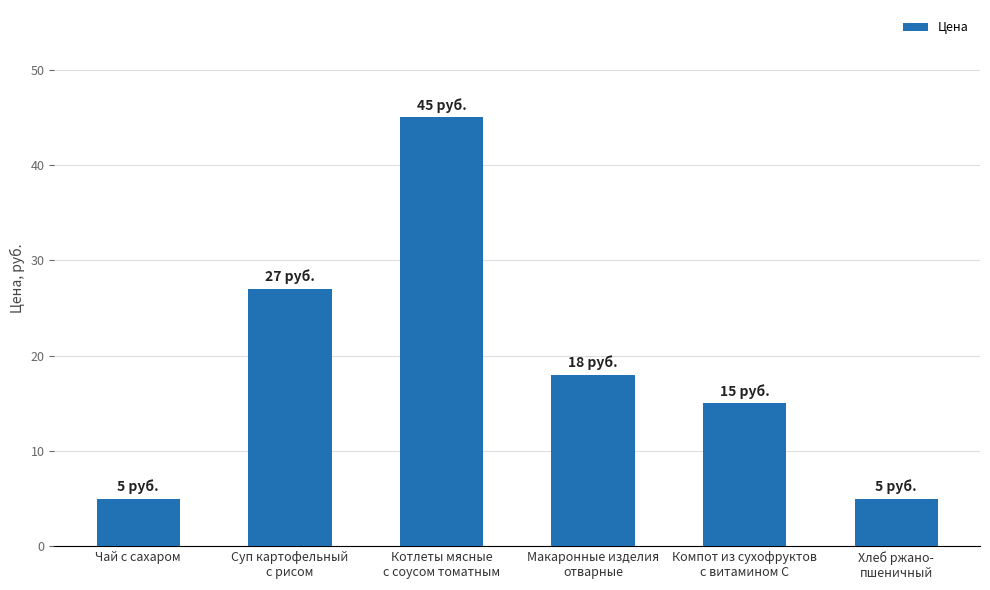

Reading right to left, list all the values displayed in this chart.

Хлеб ржано-
пшеничный=5	Компот из сухофруктов
с витамином С=15	Макаронные изделия
отварные=18	Котлеты мясные
с соусом томатным=45	Суп картофельный
с рисом=27	Чай с сахаром=5